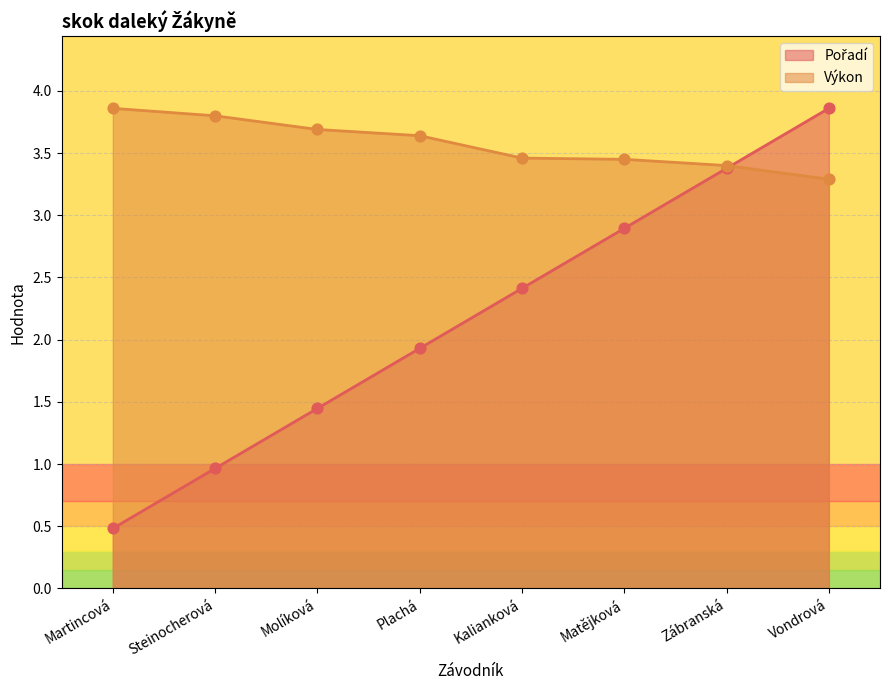

Which series has the largest total across all categories?

Výkon